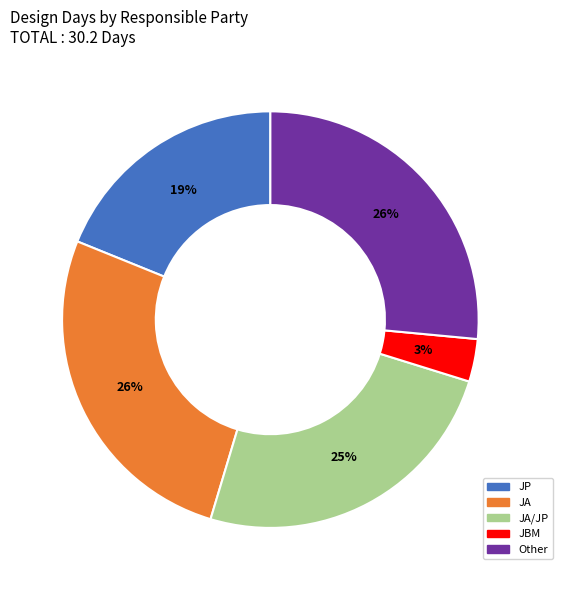

Which category has the smallest portion of the pie?

JBM